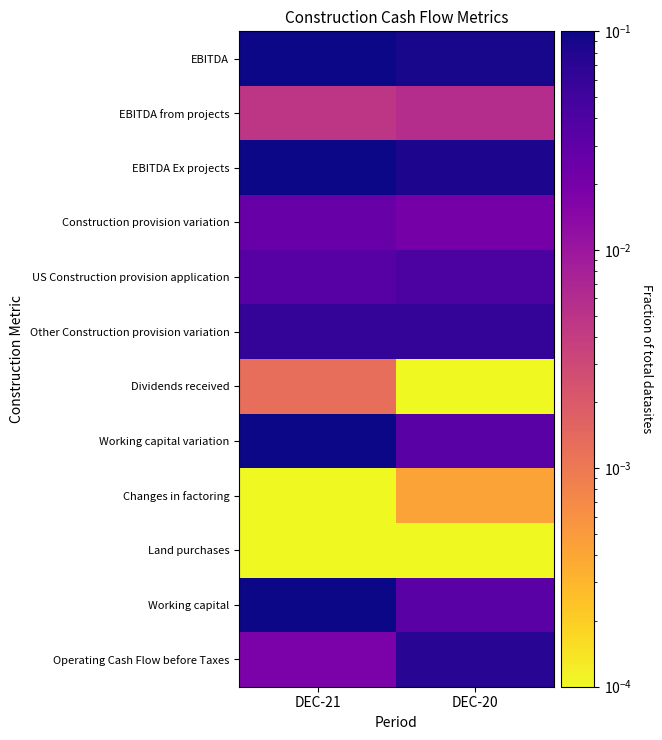

How many data points does each series have?

2